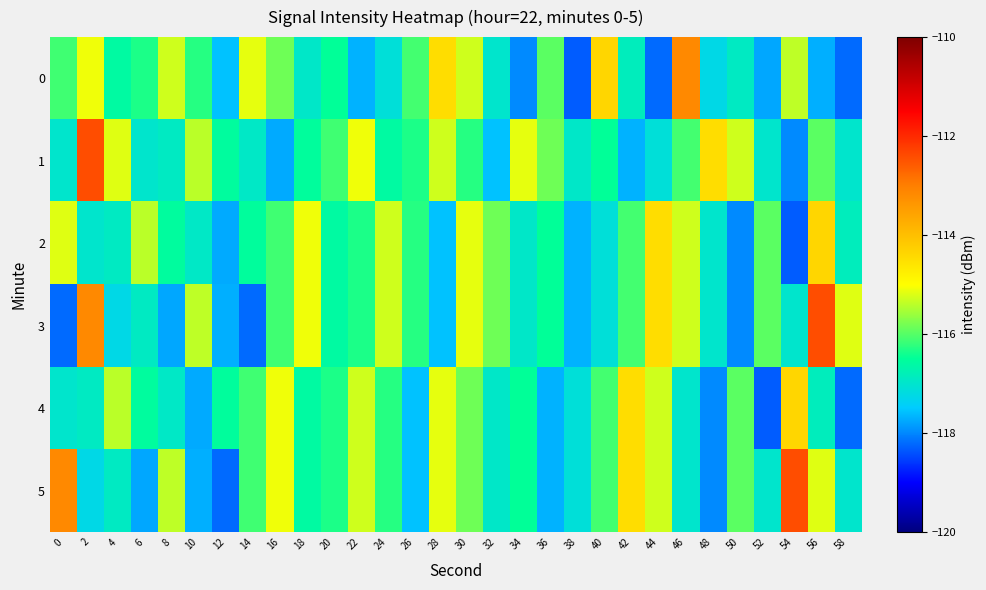

List the series in order of their peak value, lowest first.

2, 4, 0, 1, 3, 5